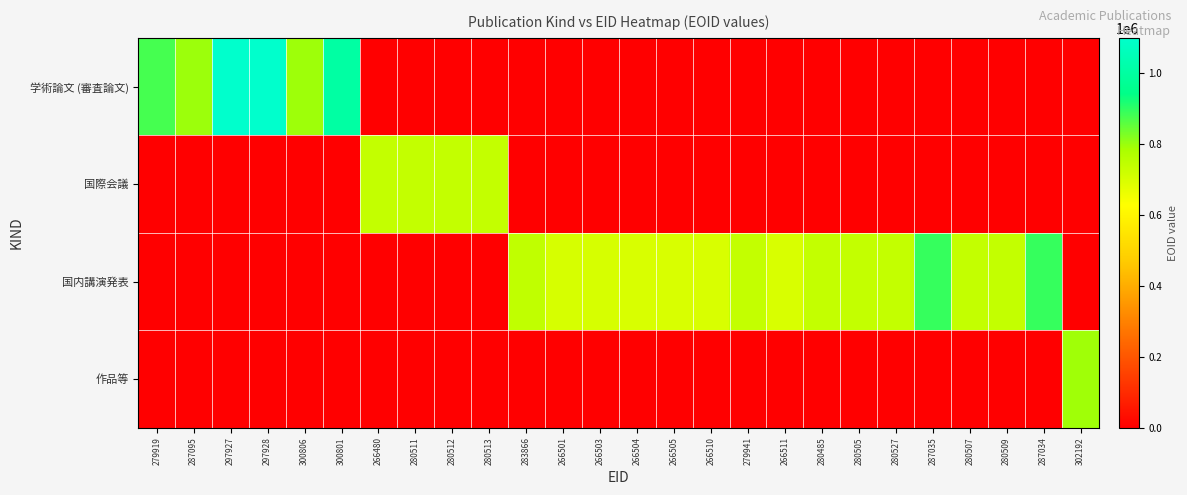

Rank the series at 300801 from lowest to highest value.

国際会議, 国内講演発表, 作品等, 学術論文 (審査論文)